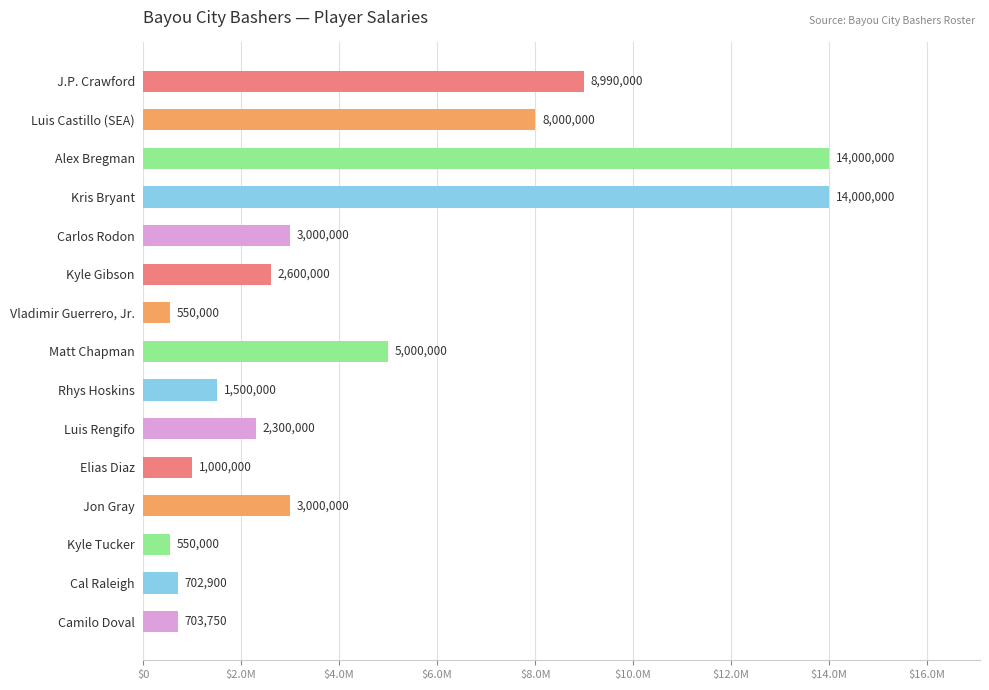

At which label is the value closest to 7275000?

Luis Castillo (SEA)